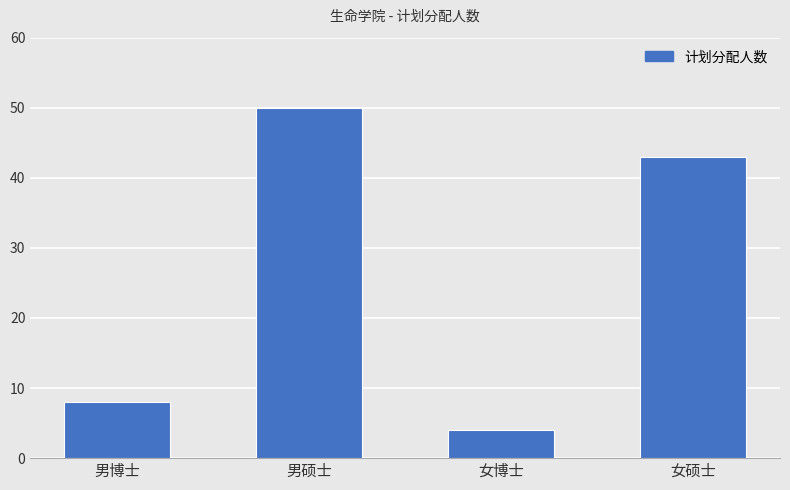

Reading left to right, list all the values displayed in this chart.

男博士=8	男硕士=50	女博士=4	女硕士=43